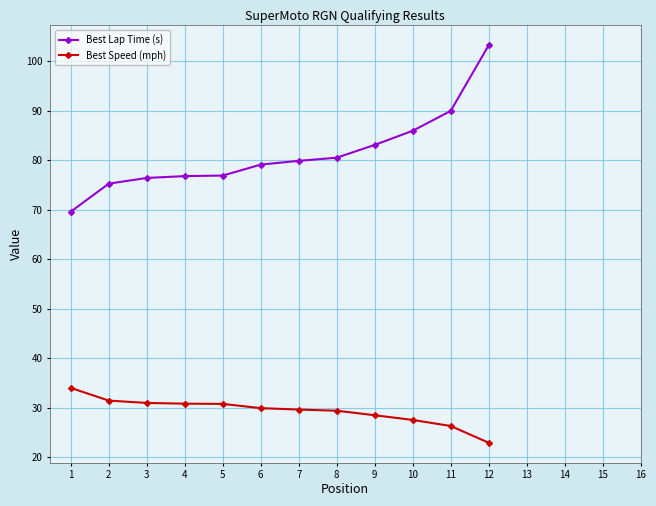

What is the maximum value for Best Lap Time (s)?

103.2